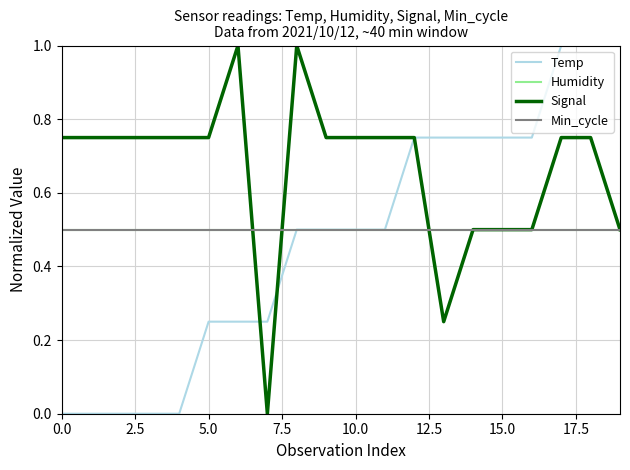

At how many categories does at least one series exceed 0?

20